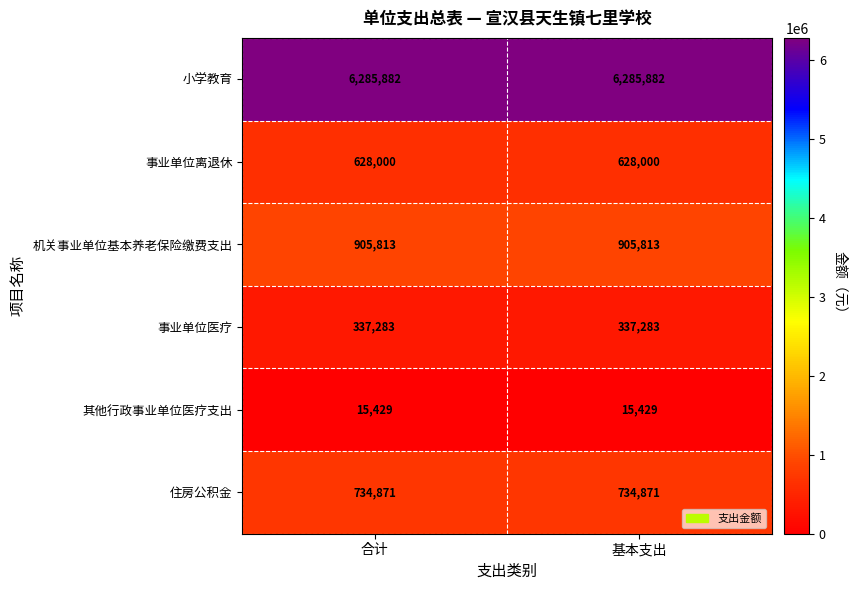

What is the average value of the 事业单位医疗 series?

337283